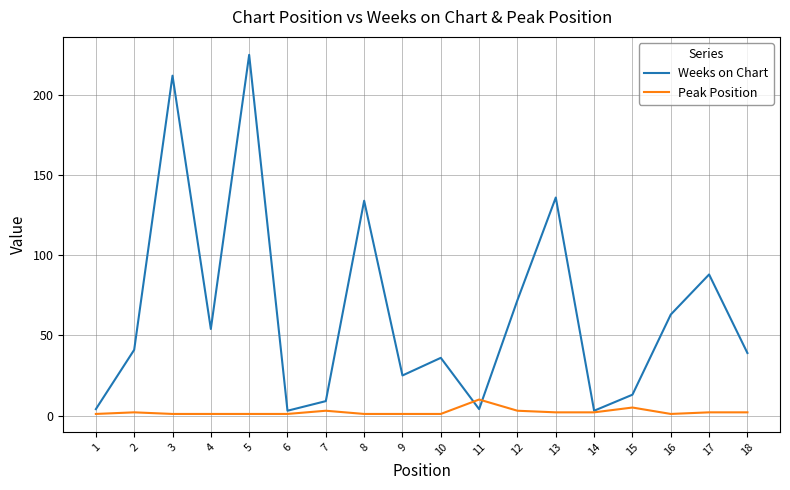

Rank the series by their maximum value, from lowest to highest.

Peak Position, Weeks on Chart